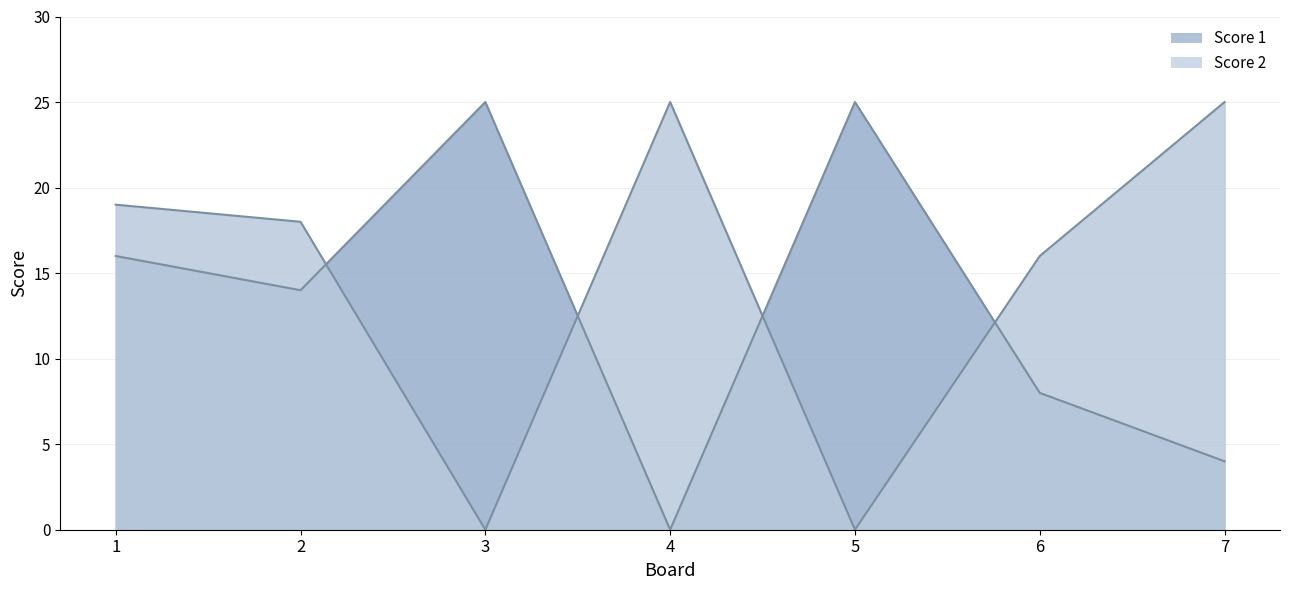

Does the chart display data point markers on the line(s)?

No